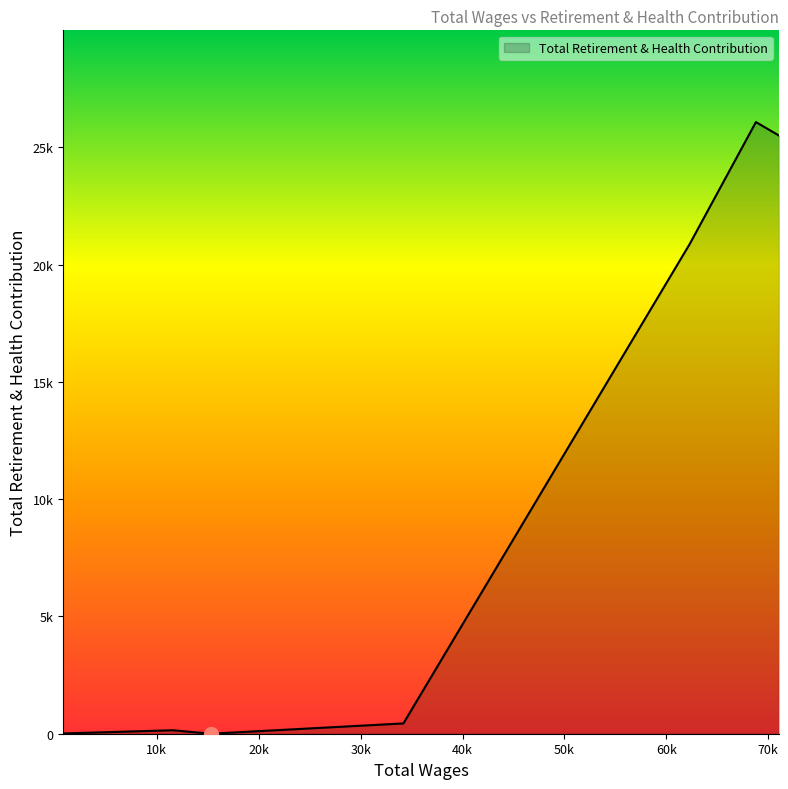

Reading left to right, extract all data points from this chart.

71059.0=25508	68796.0=26082	62290.0=20877	34197.0=439	15281.0=0	11562.0=148	9892.0=127	7871.0=101	7294.0=94	7035.0=90	5526.0=71	5303.0=68	4680.0=60	3839.0=49	3267.0=42	2705.0=35	2287.0=29	1155.0=15	1072.0=14	805.0=10